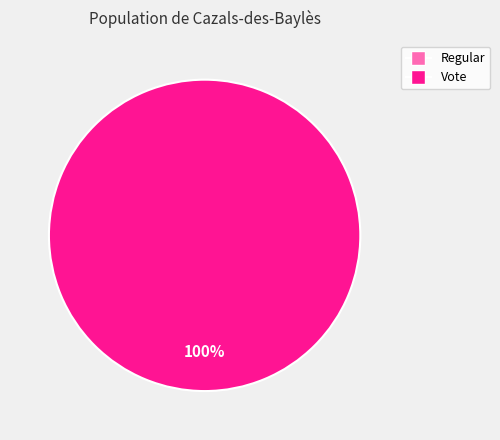

To the nearest percent, what is the combined percentage of Vote and Regular?

100%